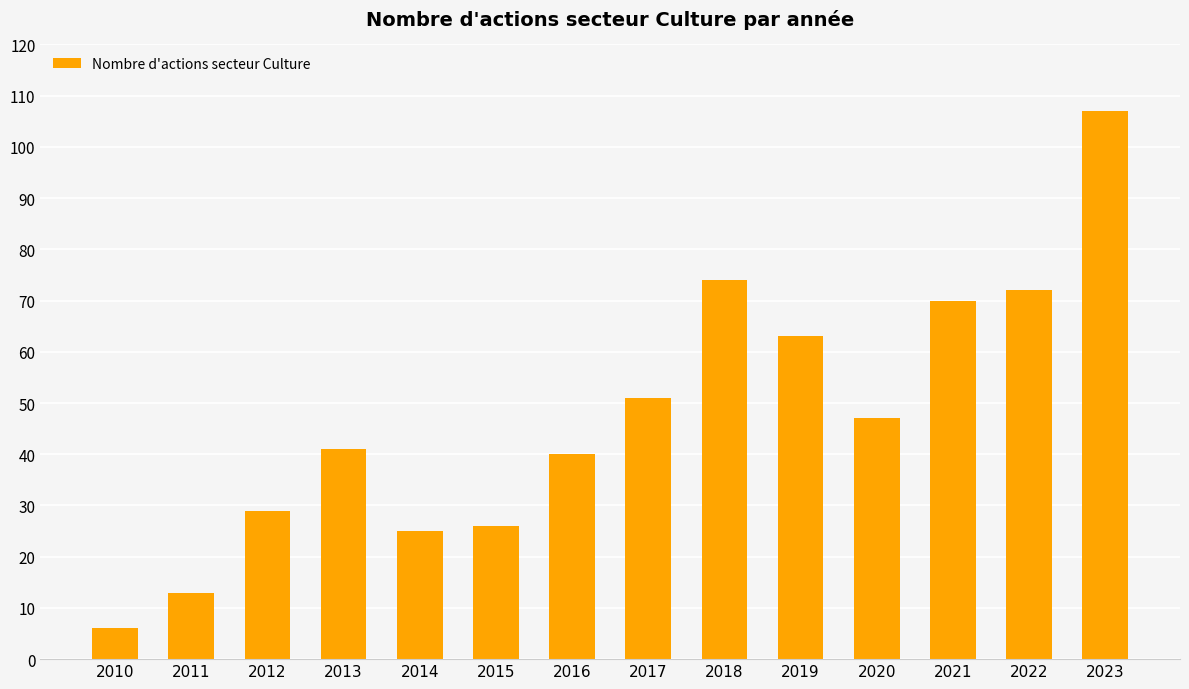

True or false: the data shows 29 at 2012.

True